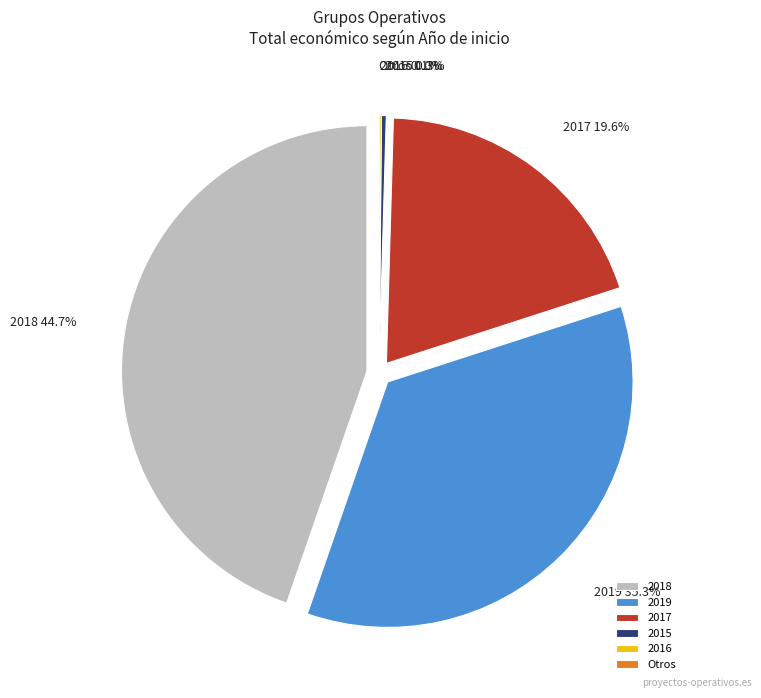

Does 2016 represent more than half of the total?

No